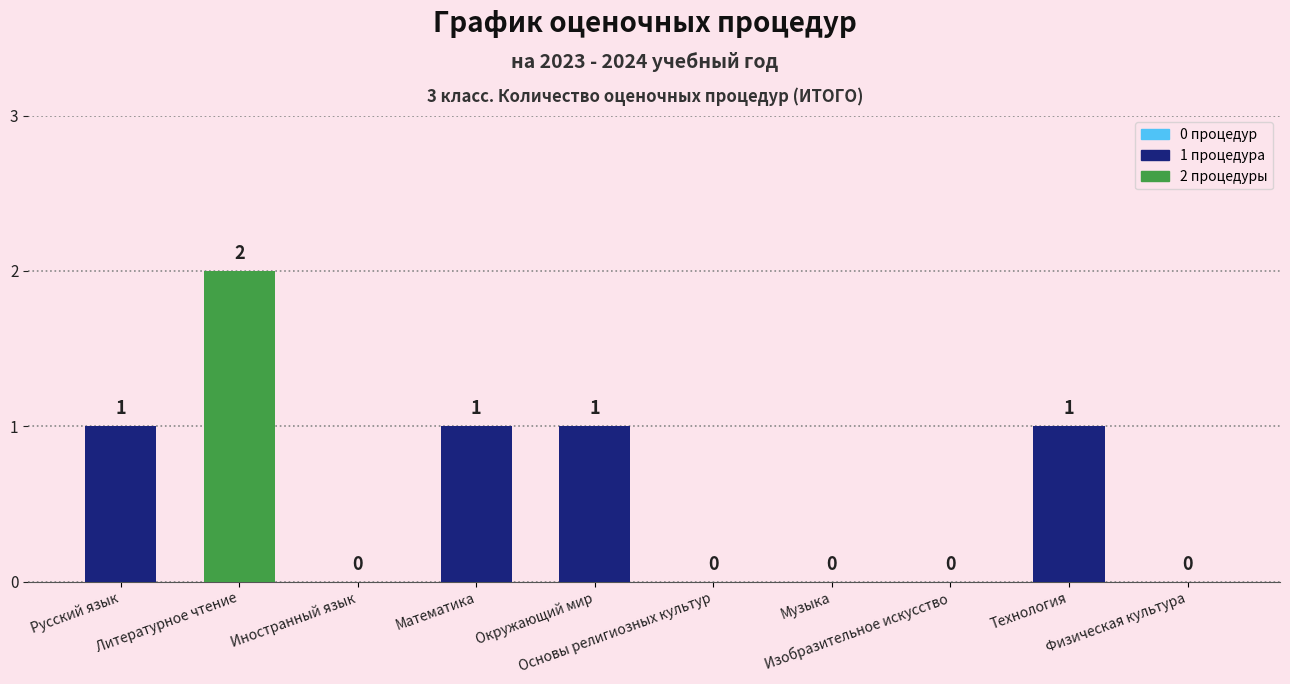

How many values are between 0 and 1?

9